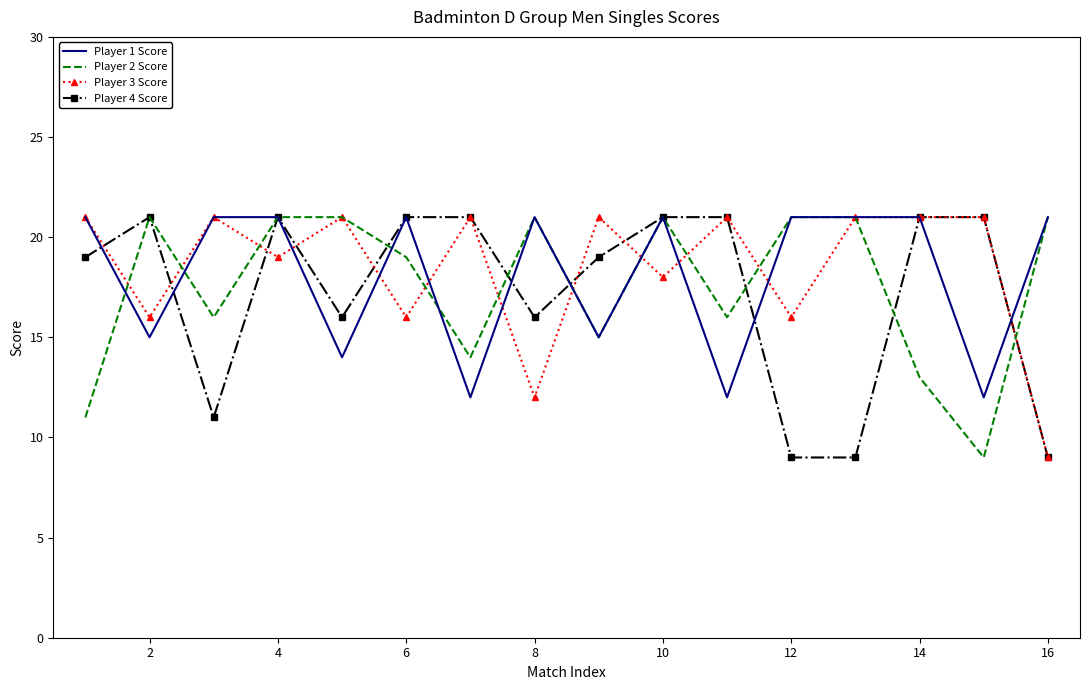

What is the difference between the second highest and second lowest values in the Player 3 Score series?

9